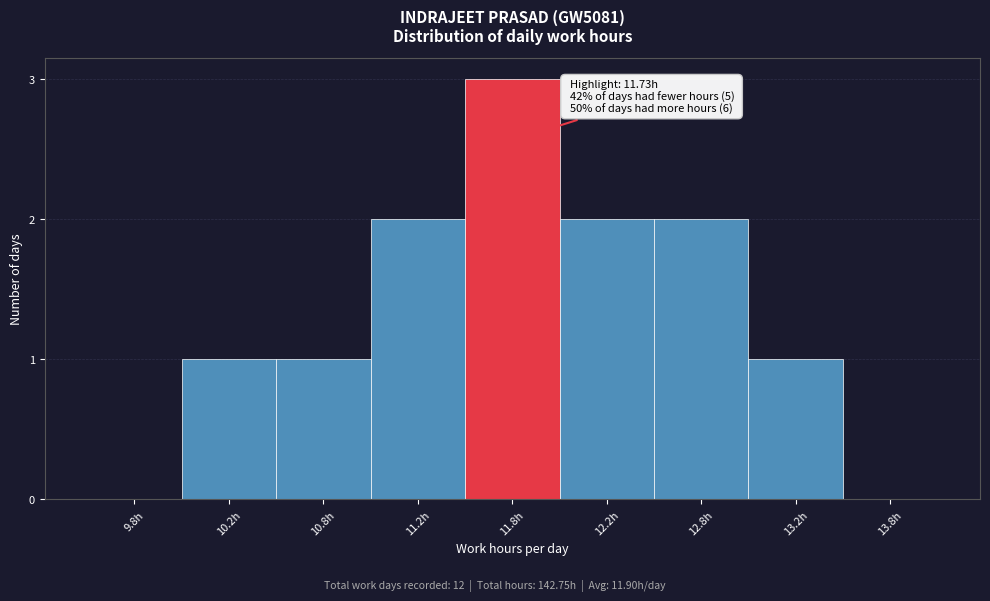

Reading right to left, what are all the values shown in this chart?

13.8h=0	13.2h=1	12.8h=2	12.2h=2	11.8h=3	11.2h=2	10.8h=1	10.2h=1	9.8h=0